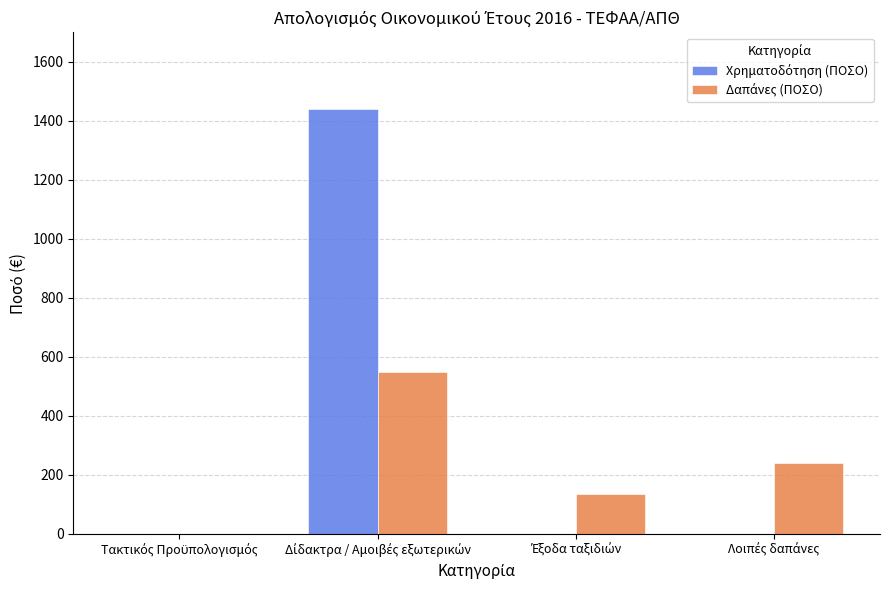

What is the greatest value displayed?

1440.0